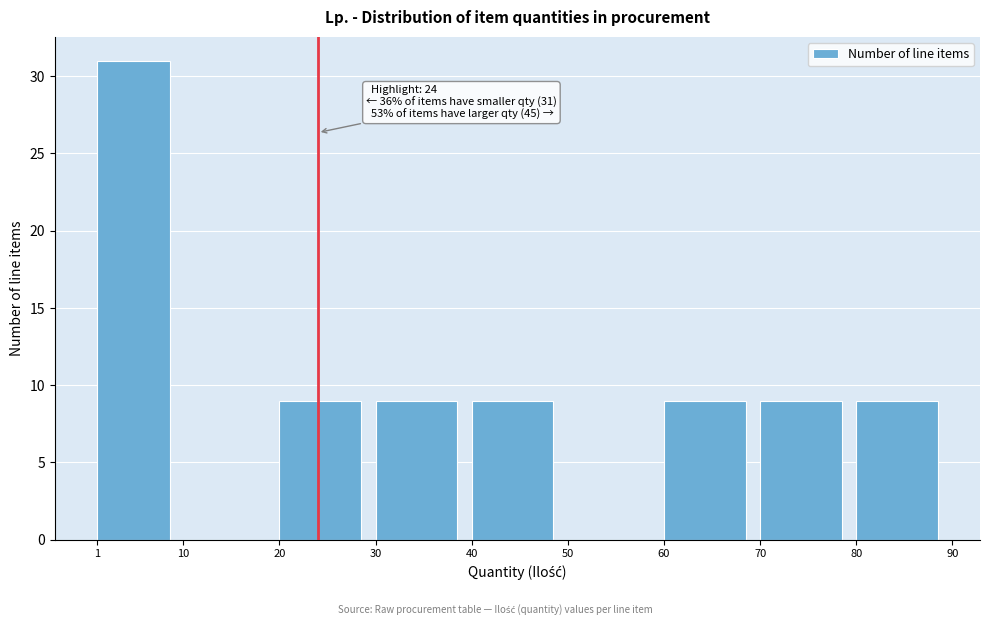

Over which range of the x-axis is the bar tallest?

1 to 10